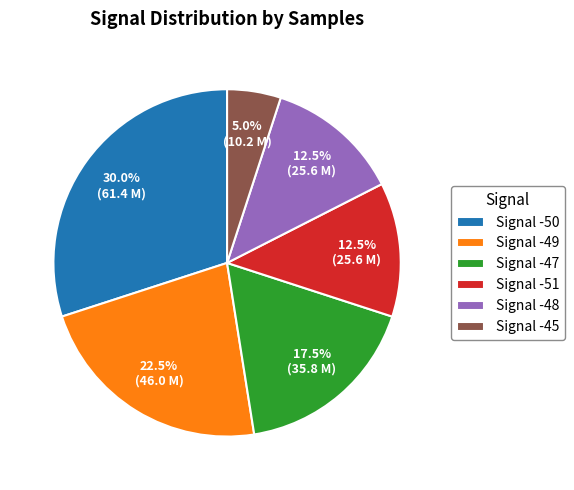

What is the smallest slice in the pie chart?

Signal -45